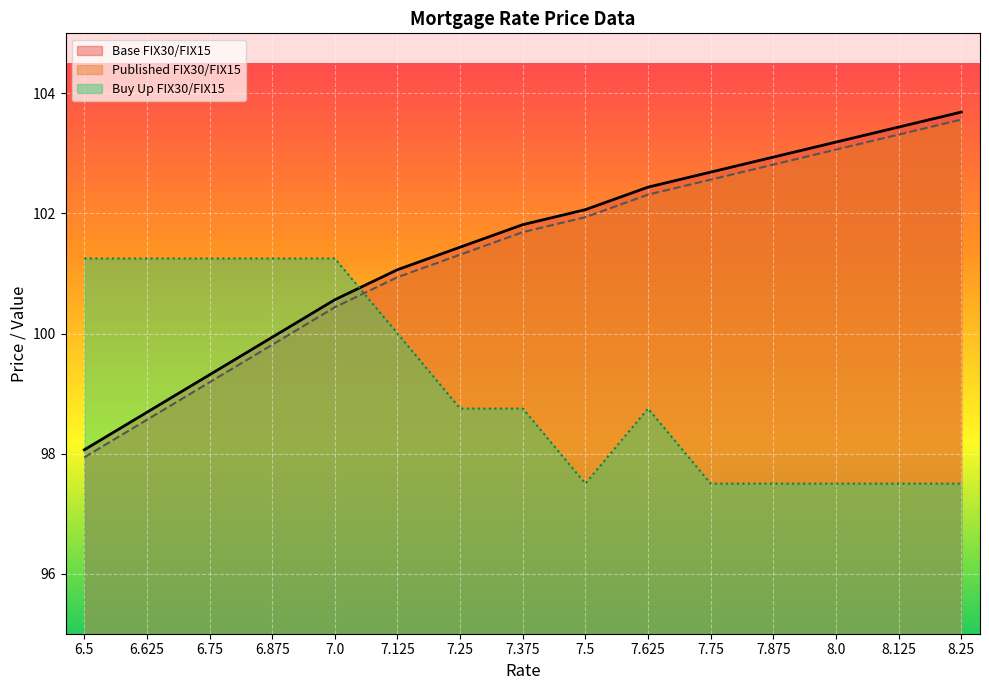

What is the difference between the highest and lowest values at 6.75?

2.1